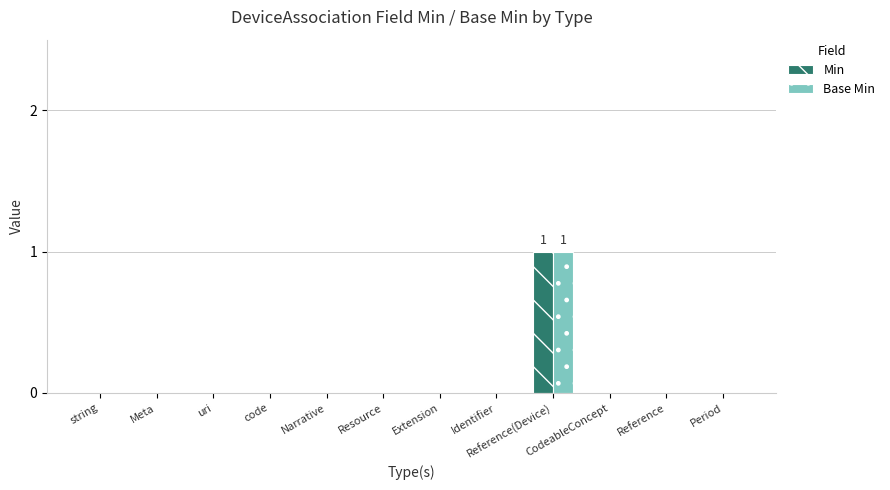

Which category has the highest value in the Min series?

Reference(Device)